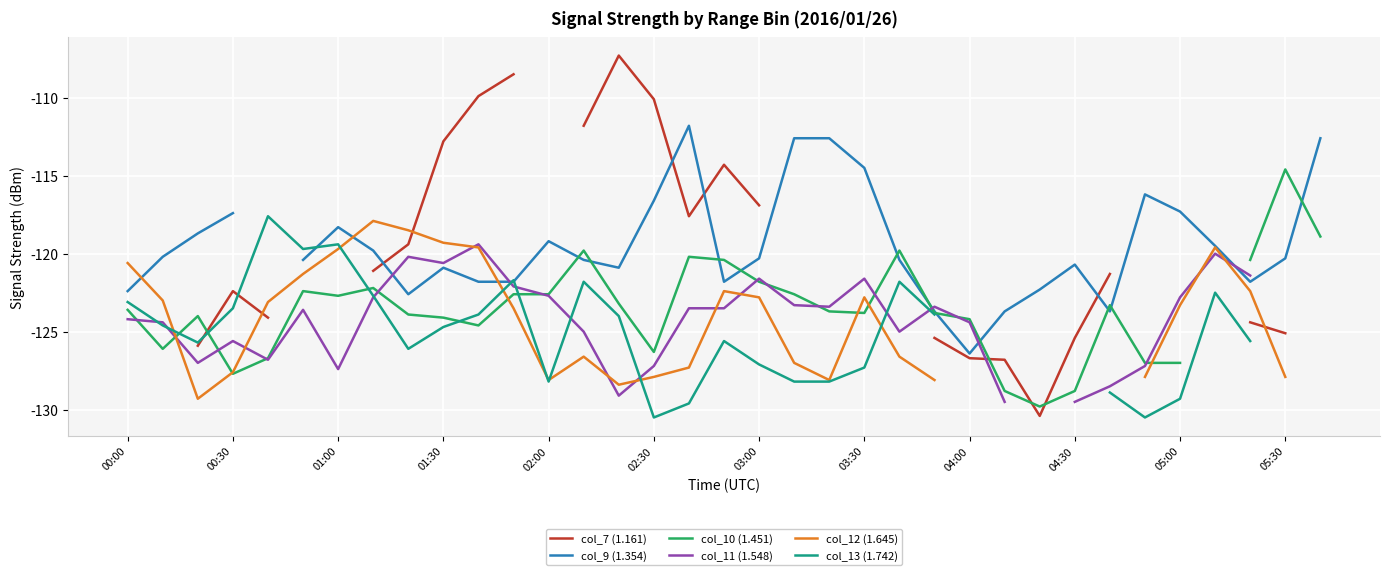

How many times do col_7 (1.161) and col_12 (1.645) cross each other?

3